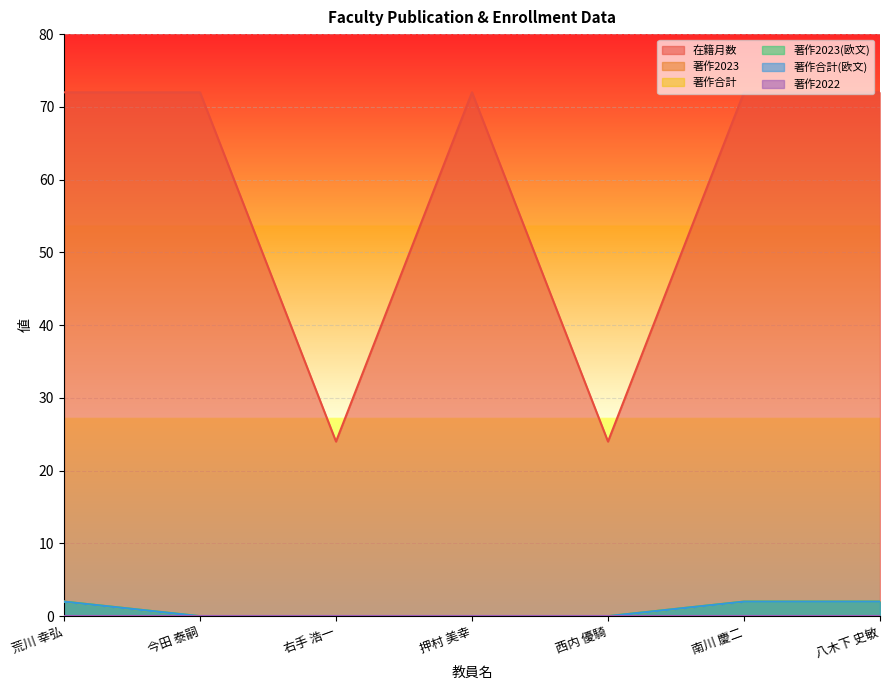

True or false: 著作2023(欧文) and 著作合計(欧文) intersect in this chart.

False